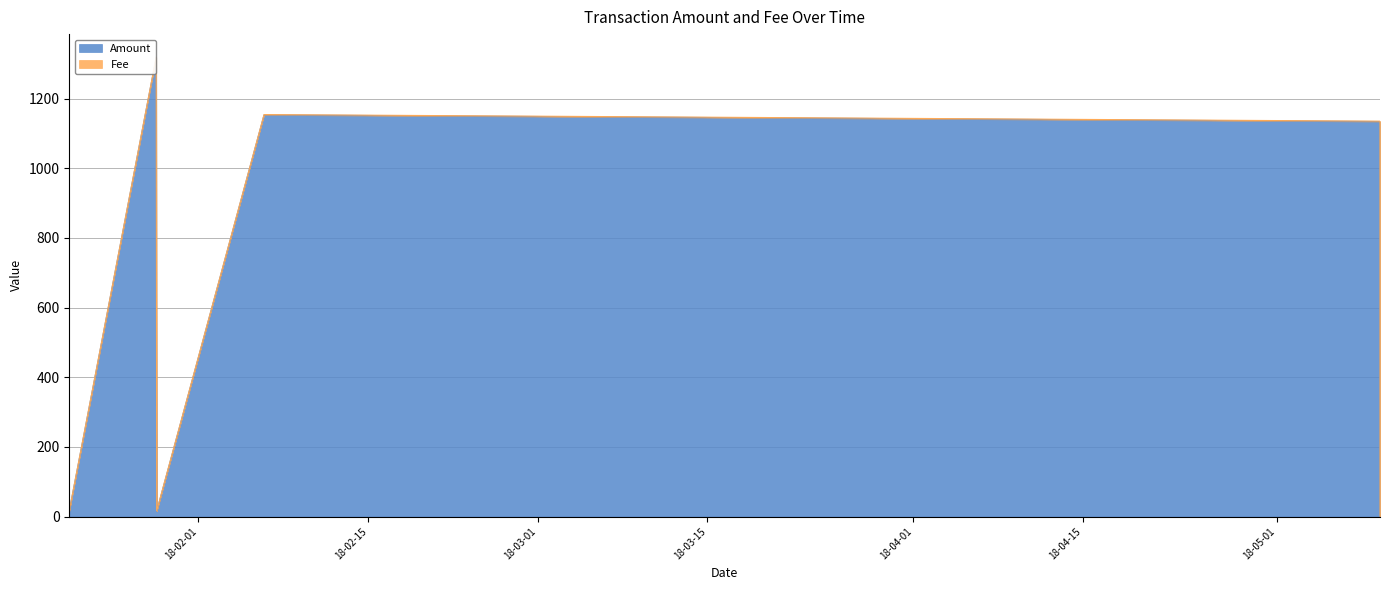

What is the label of the 6th point from the left?

2018-05-09 12:41:27